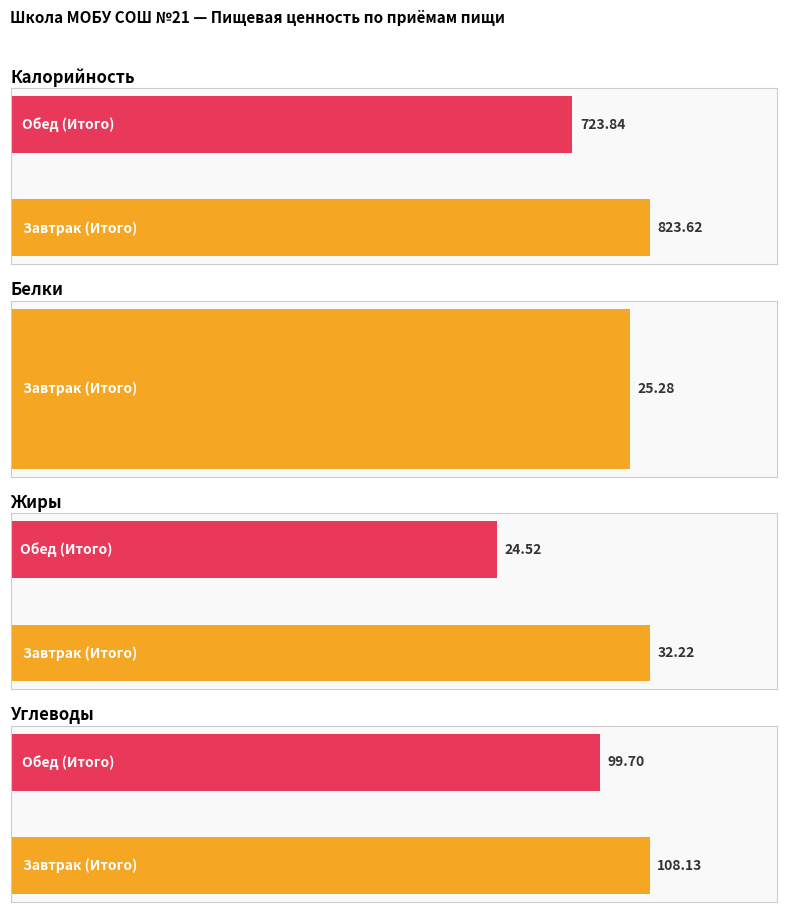

How many data points in Калорийность are less than 823?

1